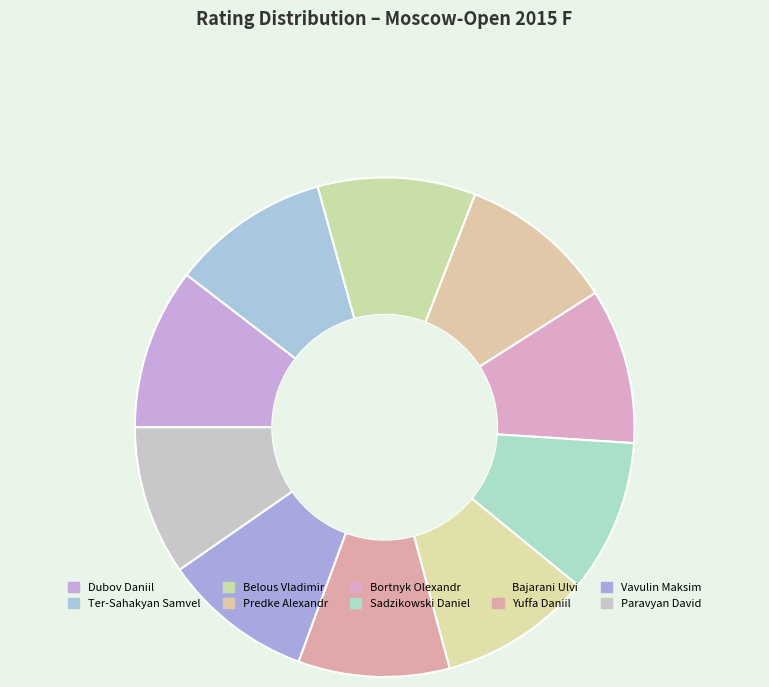

Is there any slice that represents more than half of the pie?

No